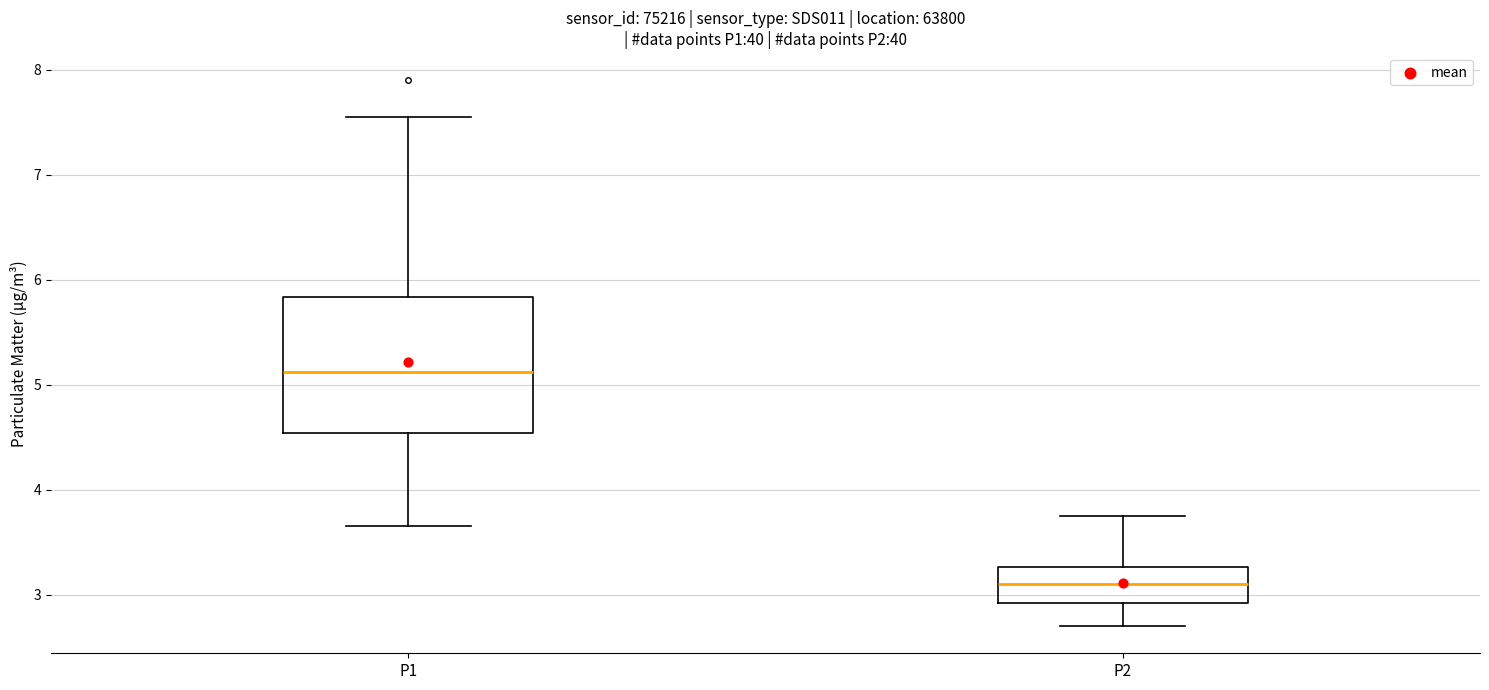

Reading left to right, transcribe this box plot: for each box, give where its median line is, the range the box spans, and where its two whiskers end, as read against the y-axis. The values are not printed on the chart, so give them approximately, as read against the axis.

P1: median 5.1, box 4.5 to 5.8, whiskers 3.7 to 7.6
P2: median 3.1, box 2.9 to 3.3, whiskers 2.7 to 3.8